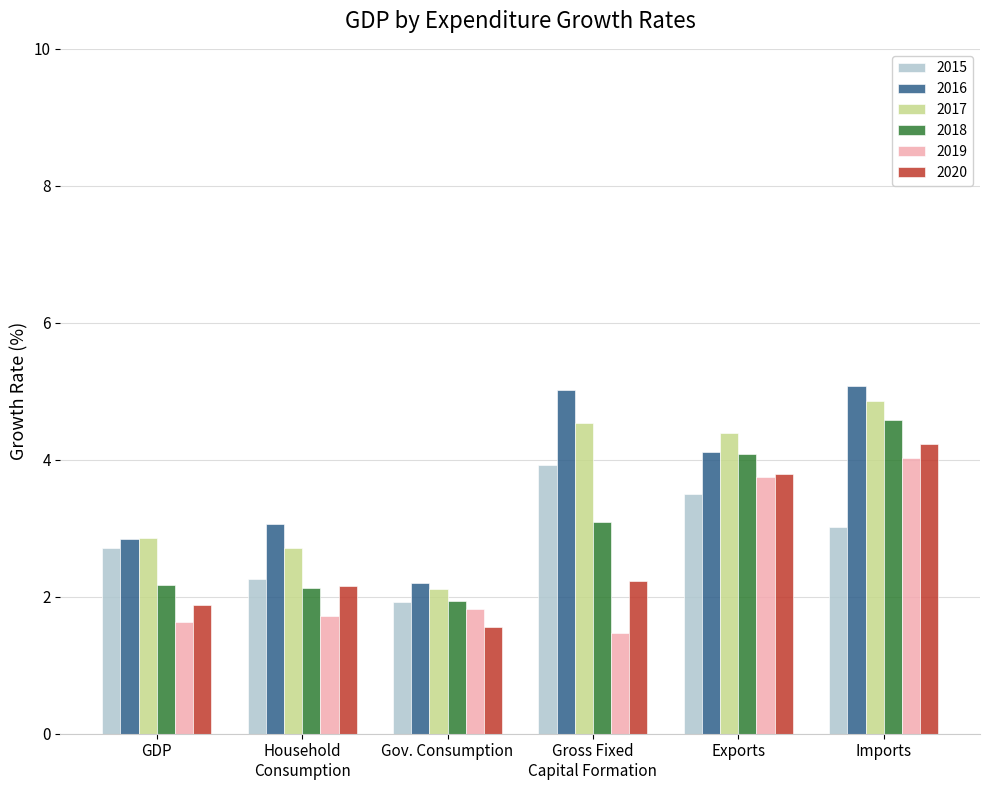

True or false: 2019 has a value of 2.1 at GDP.

False